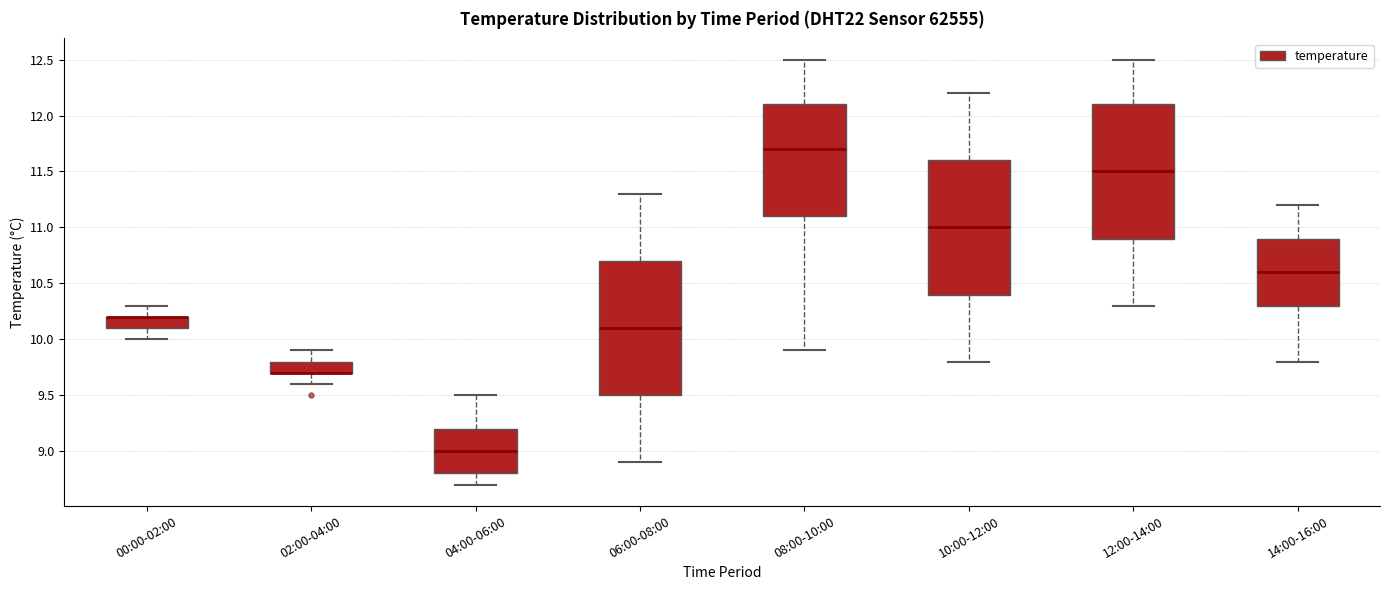

Where is the upper edge of the box for 00:00-02:00 on the y-axis? The values are not printed on the chart, so give them approximately, as read against the axis.

10.2